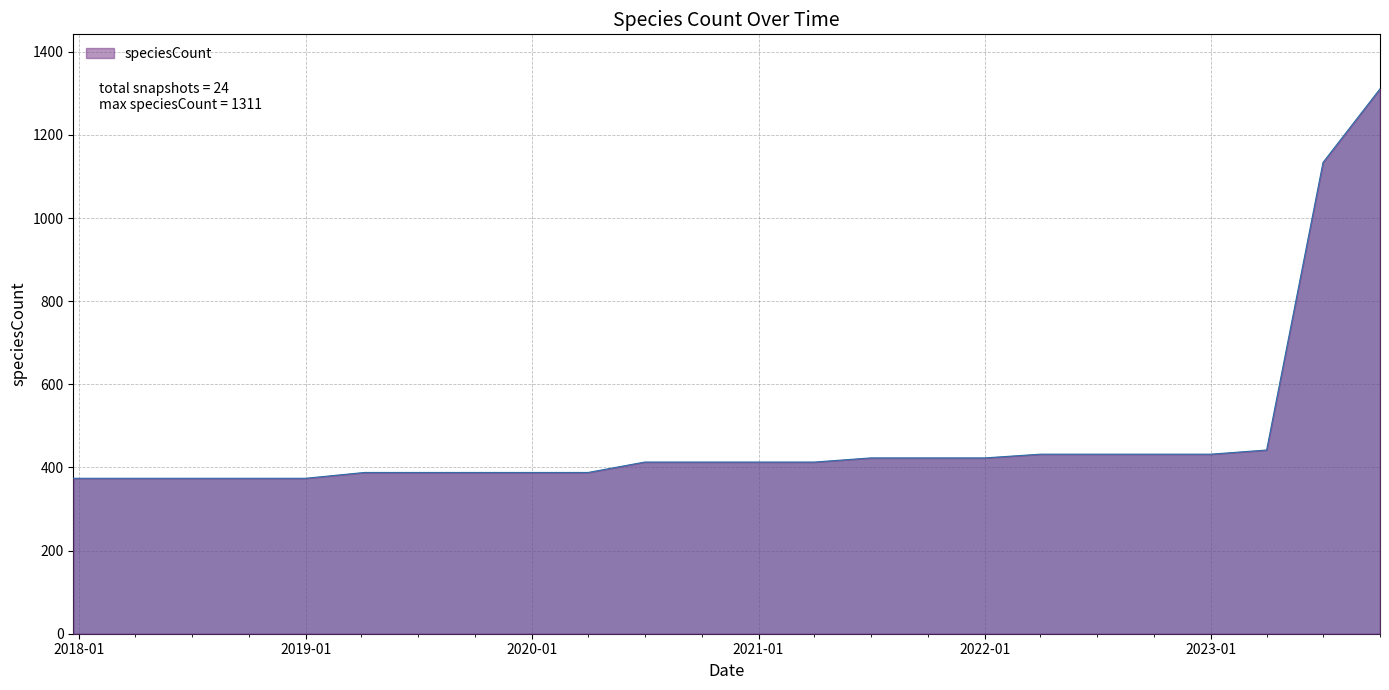

What is the smallest value displayed?

374